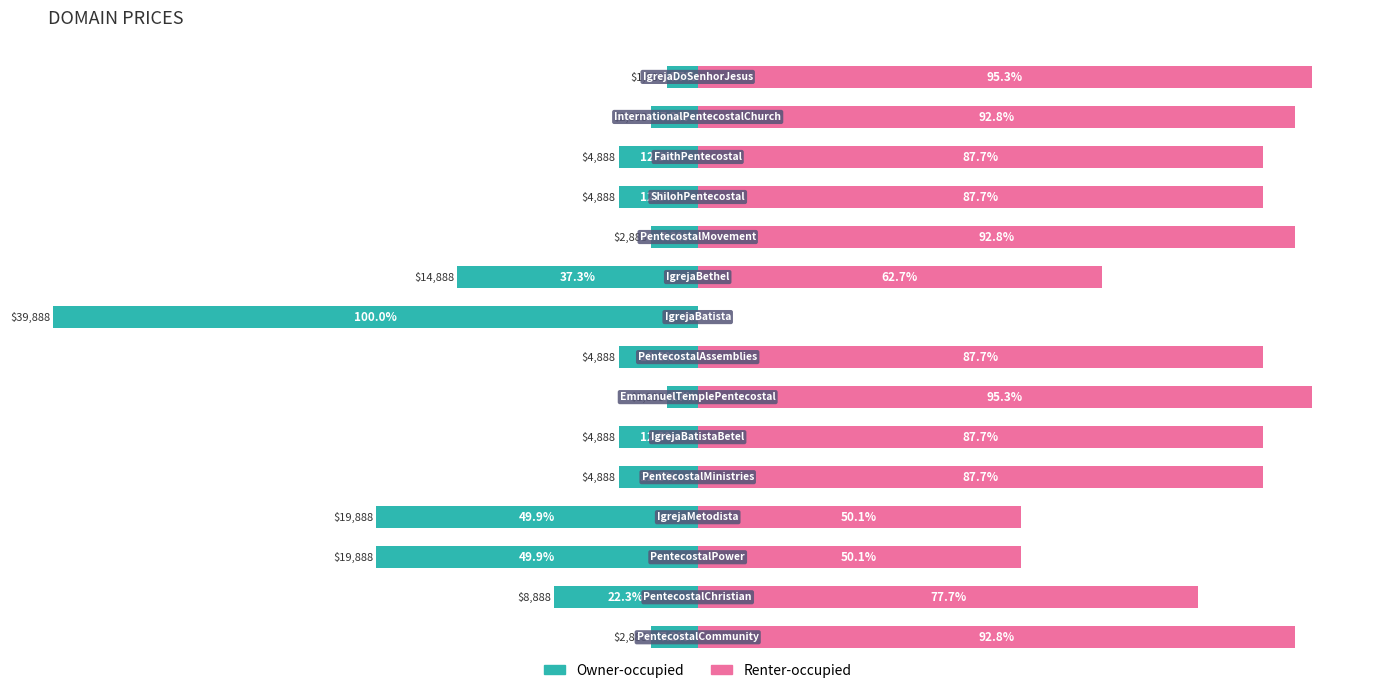

How many distinct data groups are displayed?

2